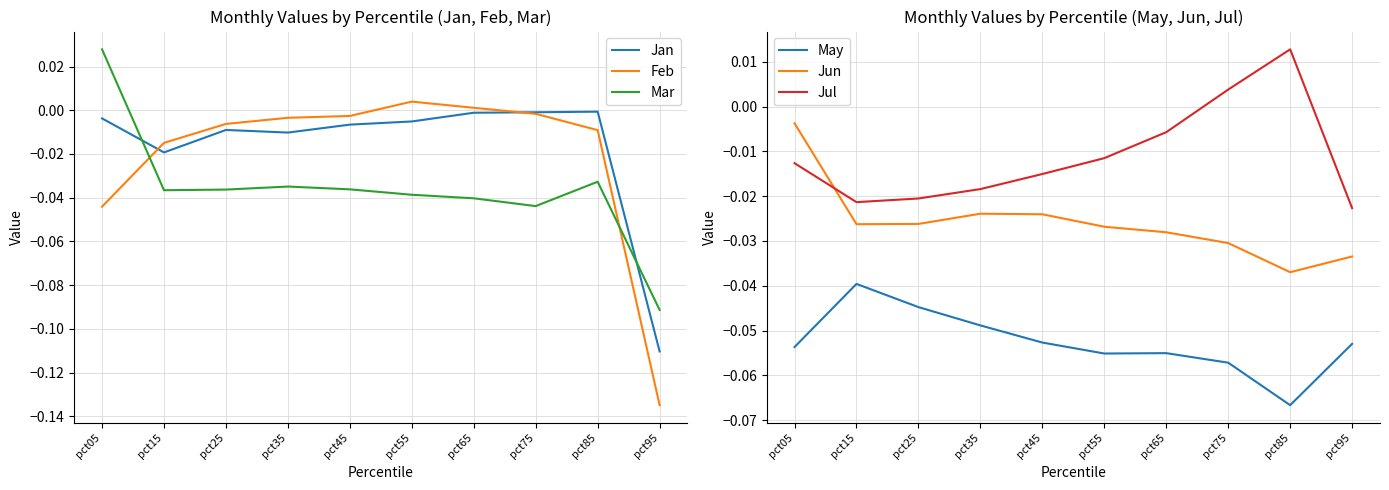

Is the value of Jan at pct55 greater than the value of May at pct55?

Yes